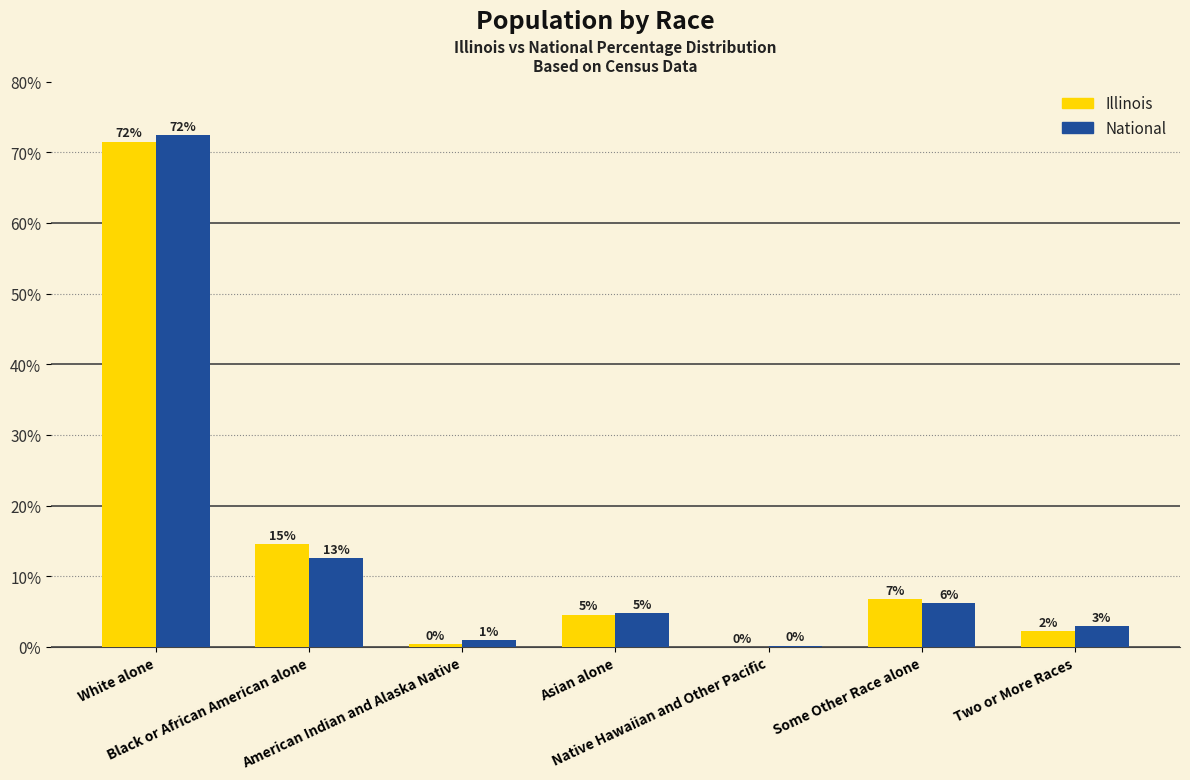

Are the bars grouped side by side (vs. stacked)?

Yes